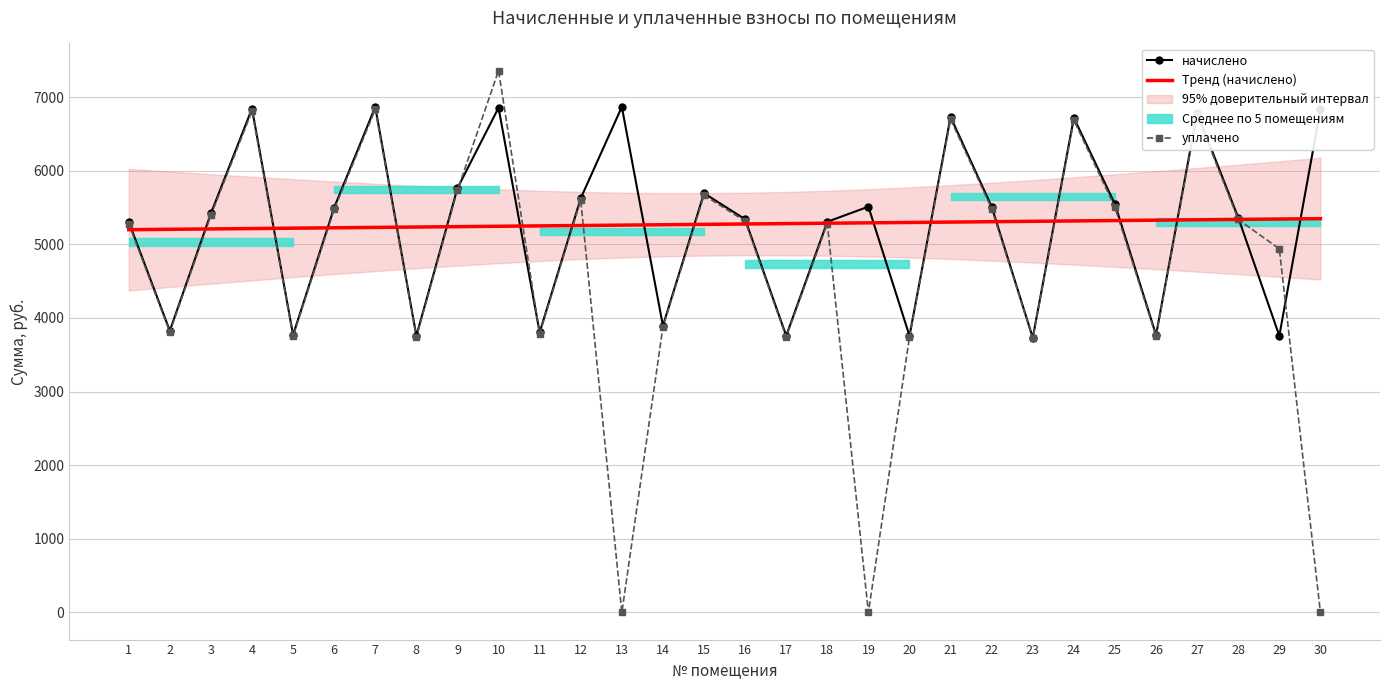

Which series has the largest total across all categories?

начислено